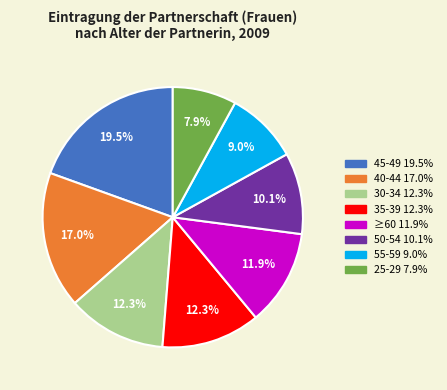

How much of the chart is everything except 35-39?

87.7%